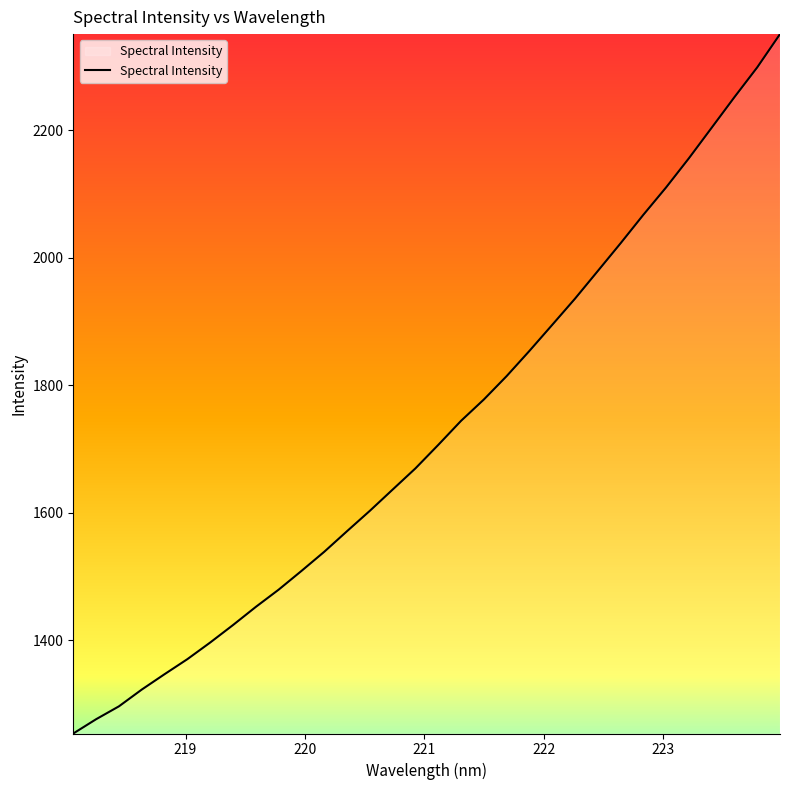

What is the difference between the maximum and minimum values?

1096.8